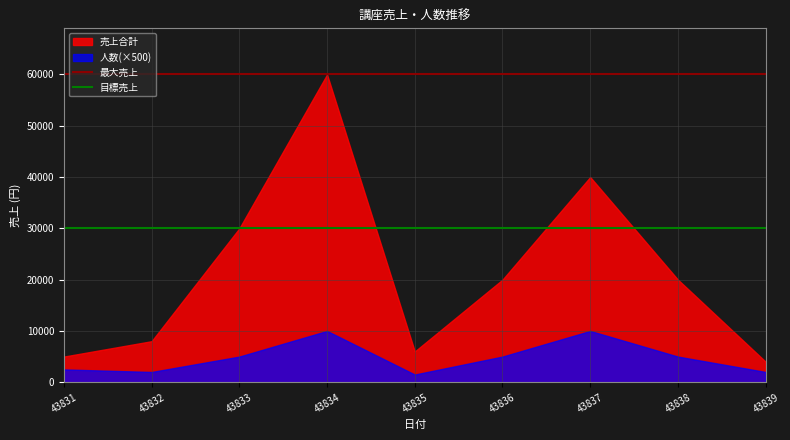

List the series in order of their overall mean, lowest first.

人数(×500), 売上合計